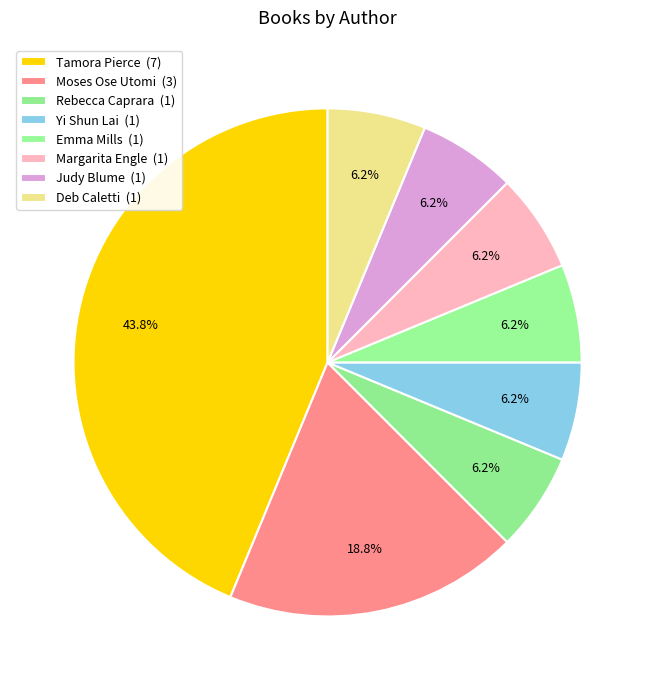

How many segments does this pie chart have?

8